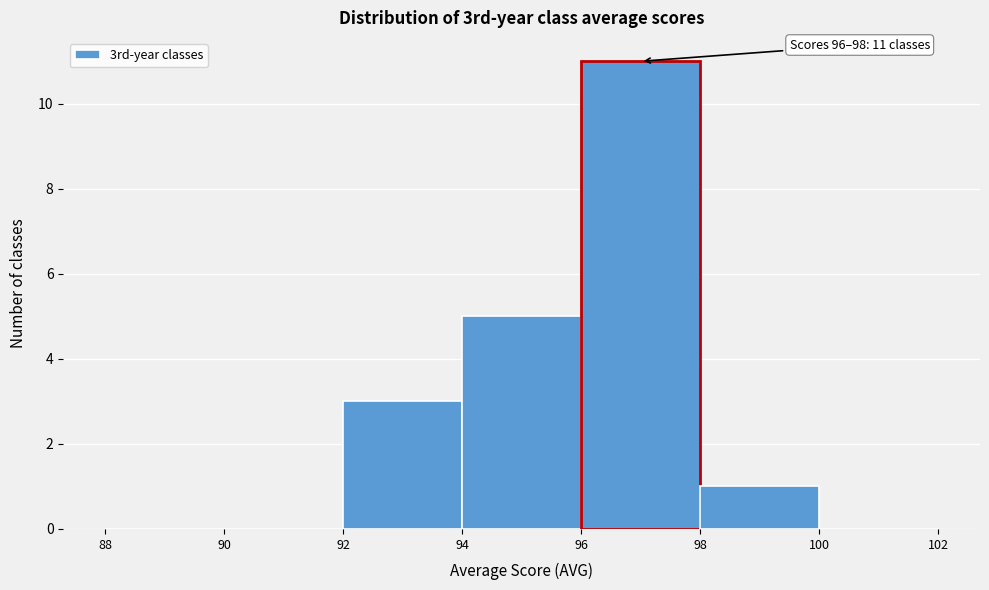

Which range on the x-axis has the tallest bar?

96 to 98